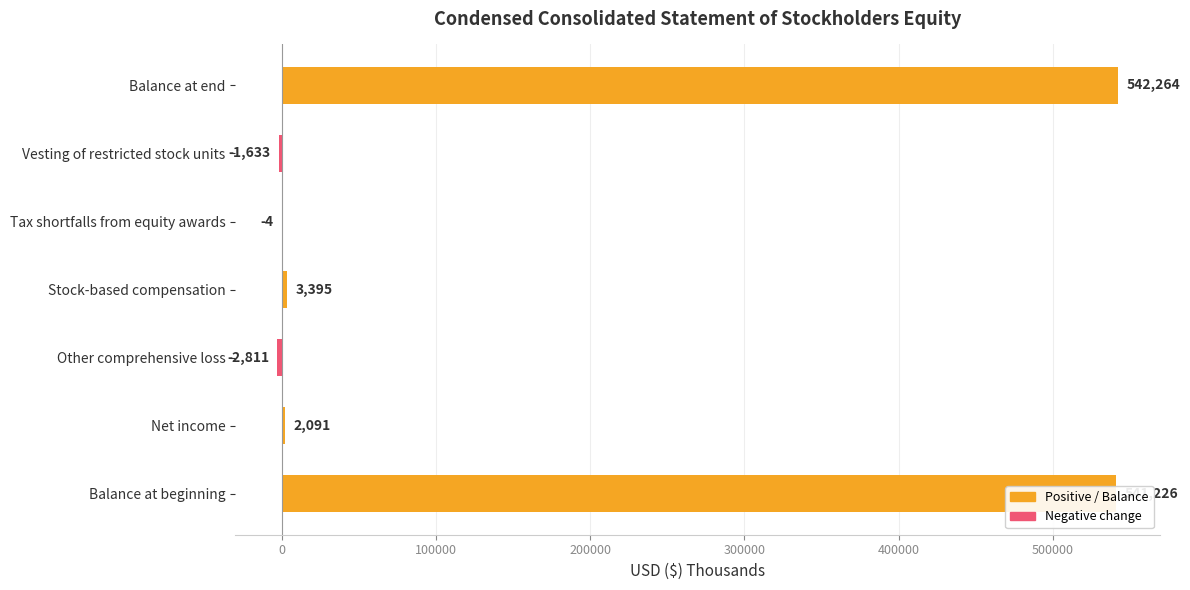

At which label is the value closest to 269726?

Stock-based compensation